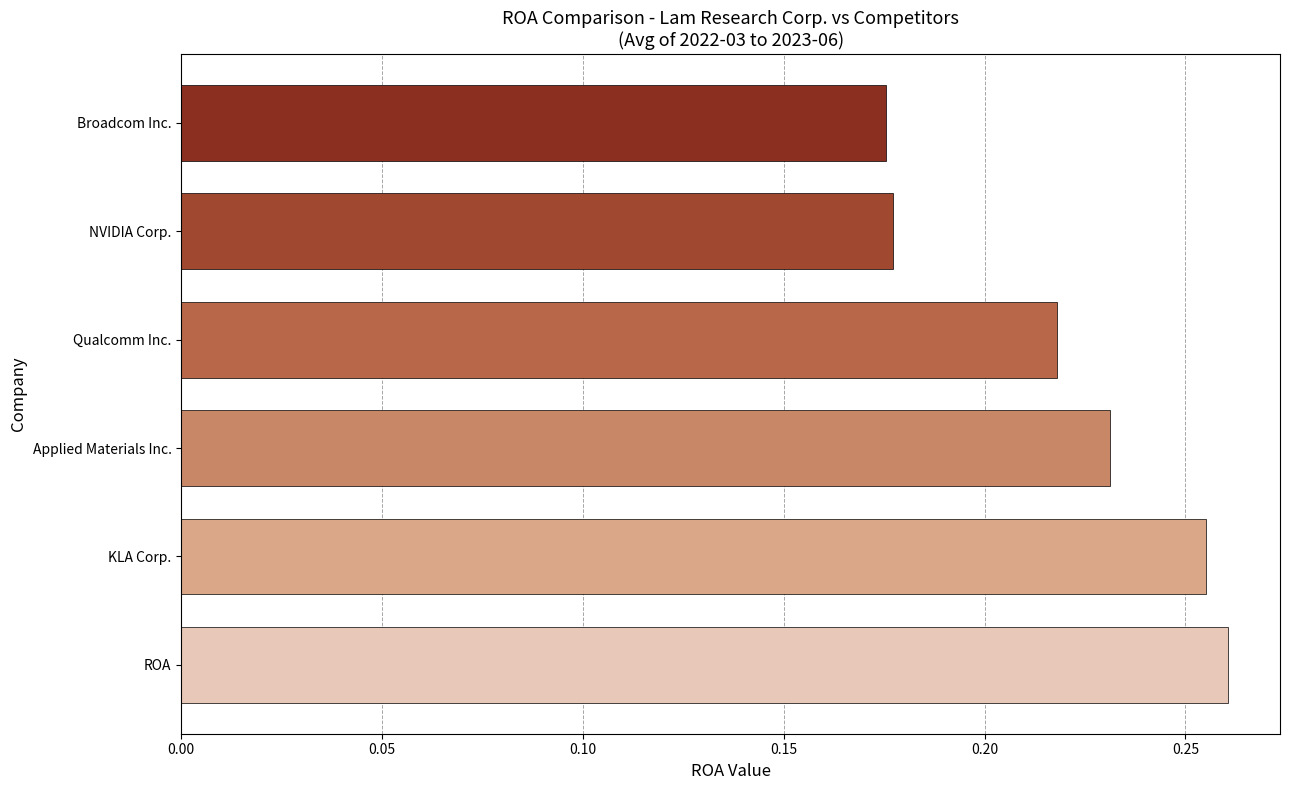

Is it true that the value at ROA is 0.1?

False